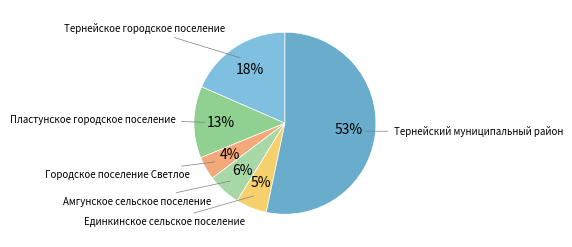

How many slices are in this pie chart?

6